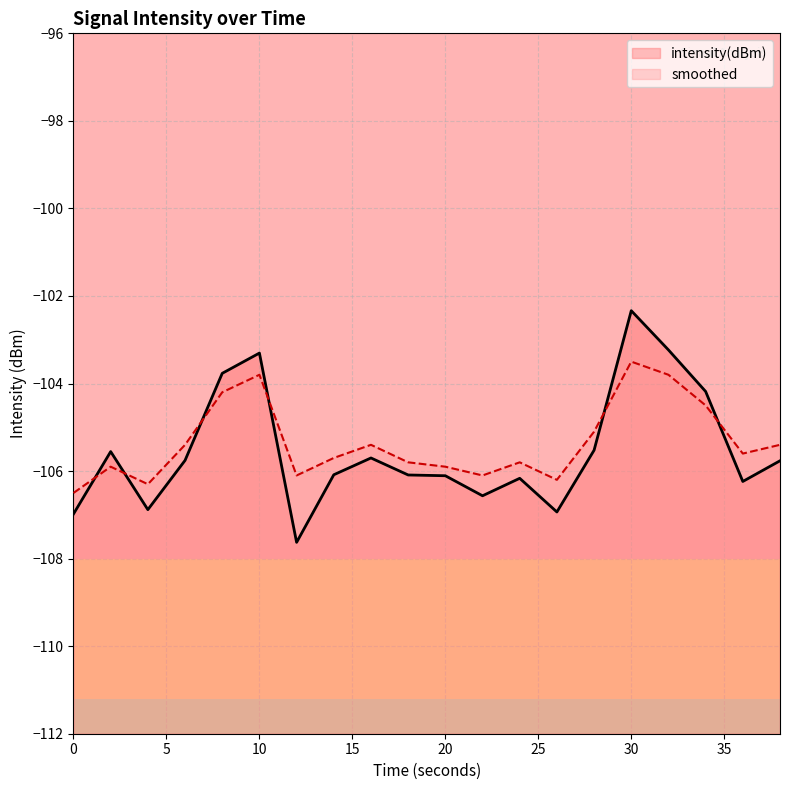

At which category does intensity(dBm) reach its first local peak?

2